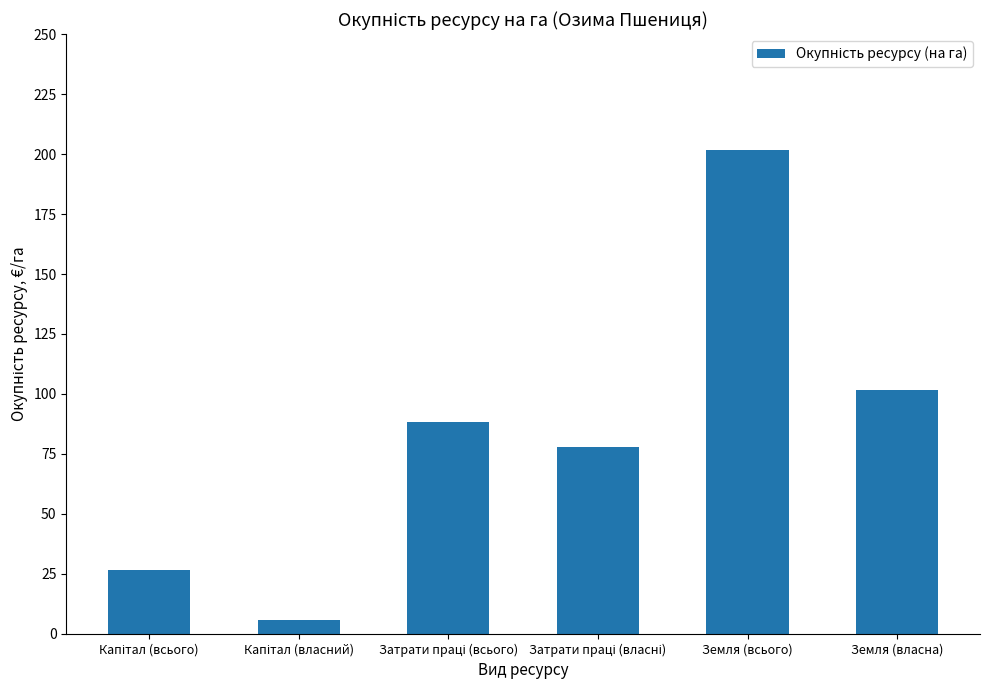

How many categories are shown in the chart?

6